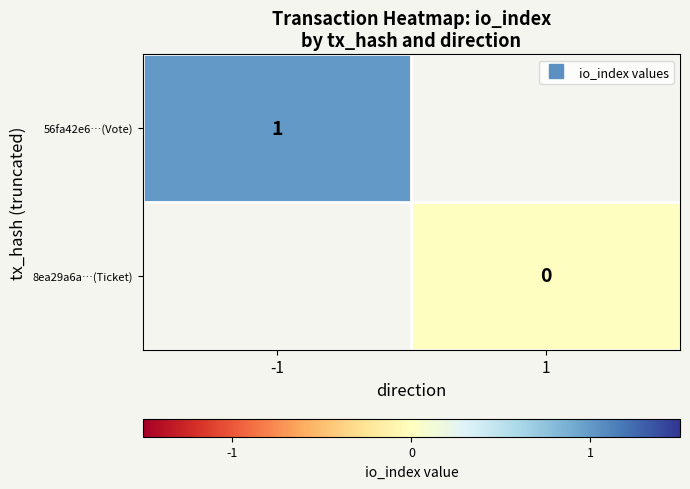

Is the value of 8ea29a6a…(Ticket) at 1 greater than the value of 56fa42e6…(Vote) at -1?

No